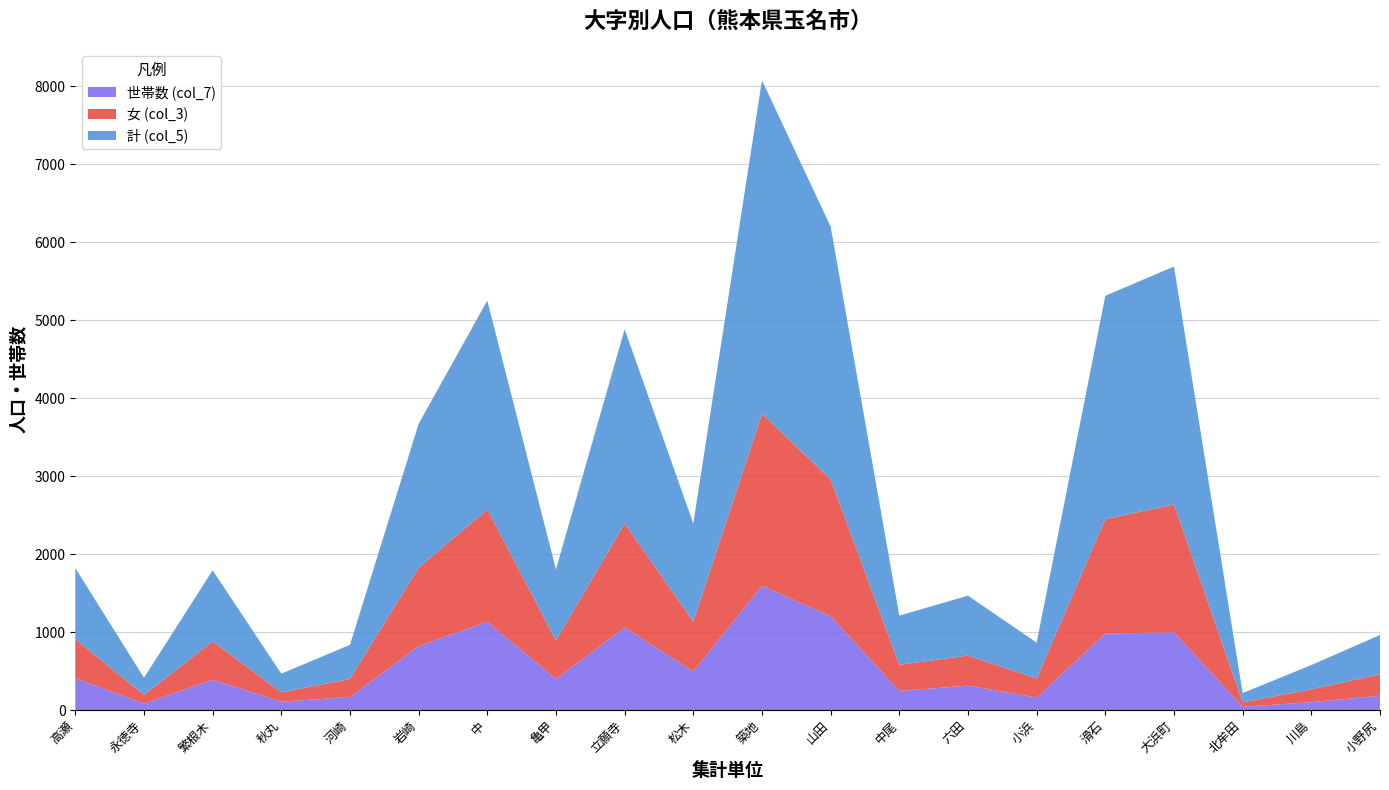

Reading right to left, transcribe all the data shown in this chart.

計 (col_5): 小野尻=503	川島=312	北牟田=118	大浜町=3053	滑石=2865	小浜=461	六田=769	中尾=631	山田=3245	築地=4277	松木=1258	立願寺=2492	亀甲=912	中=2680	岩崎=1845	河崎=438	秋丸=239	繁根木=912	永徳寺=221	高瀬=914
女 (col_3): 小野尻=276	川島=164	北牟田=58	大浜町=1639	滑石=1468	小浜=243	六田=385	中尾=335	山田=1754	築地=2207	松木=639	立願寺=1335	亀甲=493	中=1440	岩崎=1006	河崎=231	秋丸=120	繁根木=492	永徳寺=110	高瀬=499
世帯数 (col_7): 小野尻=184	川島=101	北牟田=41	大浜町=997	滑石=981	小浜=160	六田=313	中尾=245	山田=1203	築地=1594	松木=495	立願寺=1058	亀甲=398	中=1132	岩崎=820	河崎=167	秋丸=107	繁根木=388	永徳寺=83	高瀬=409